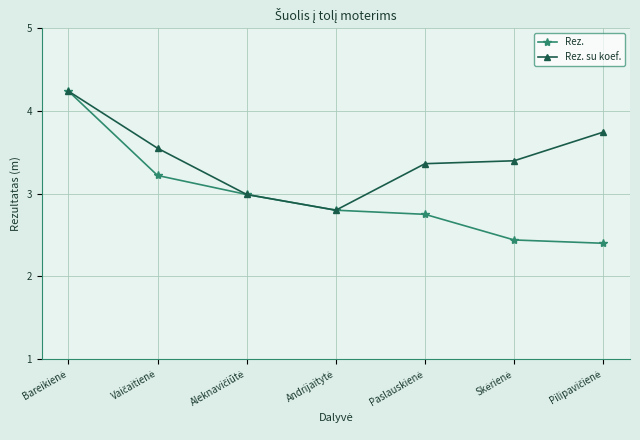

List the series in order of their overall mean, lowest first.

Rez., Rez. su koef.